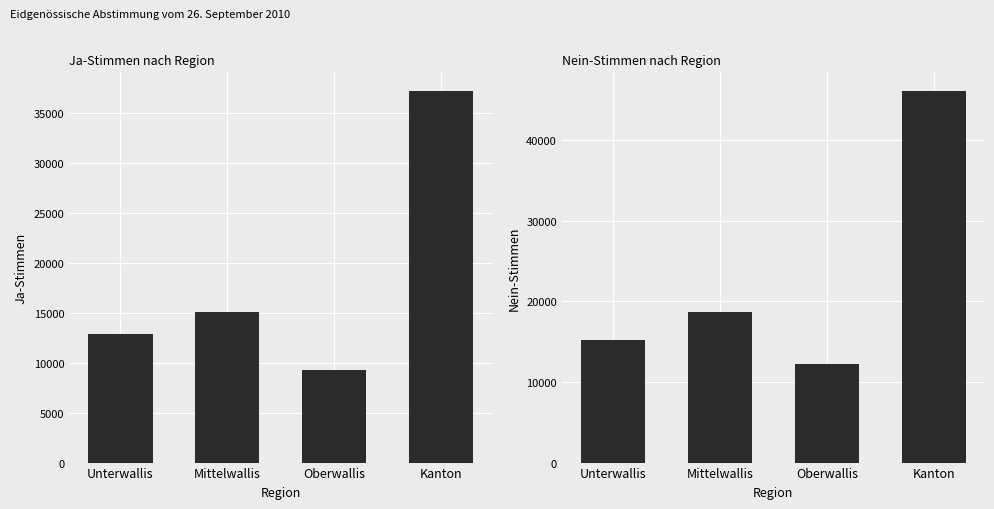

What is the total value across all series at Kanton?

83282